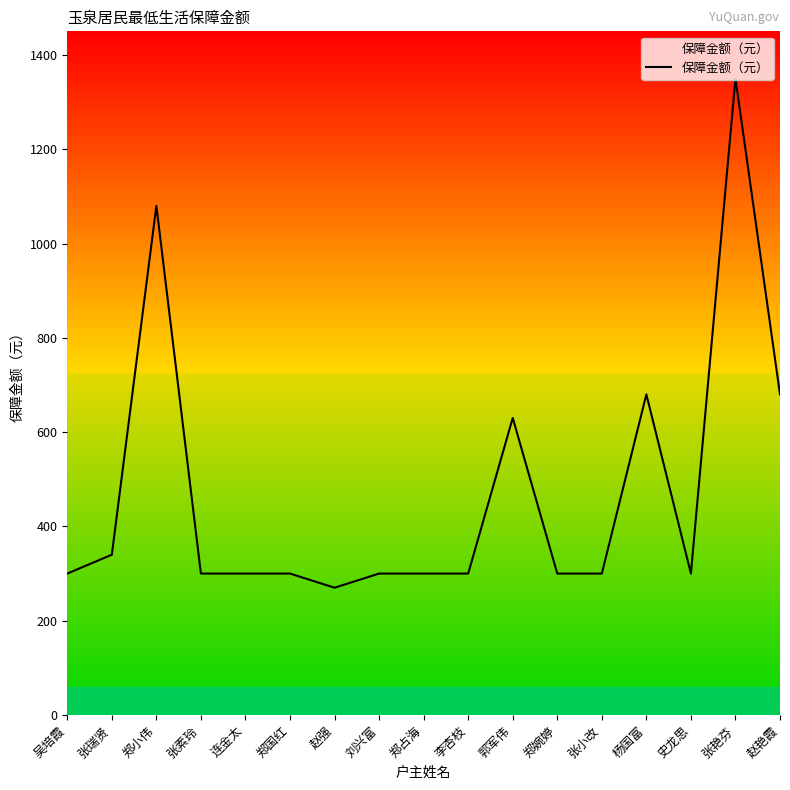

What is the minimum value shown in the chart?

270